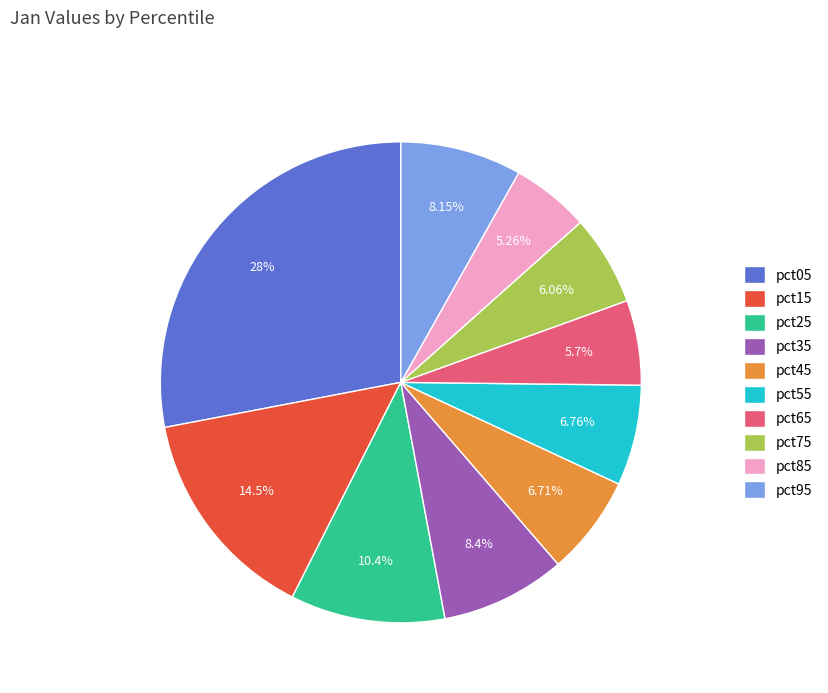

To the nearest percent, what is the difference between the pct45 and pct85 slice percentages?

1%